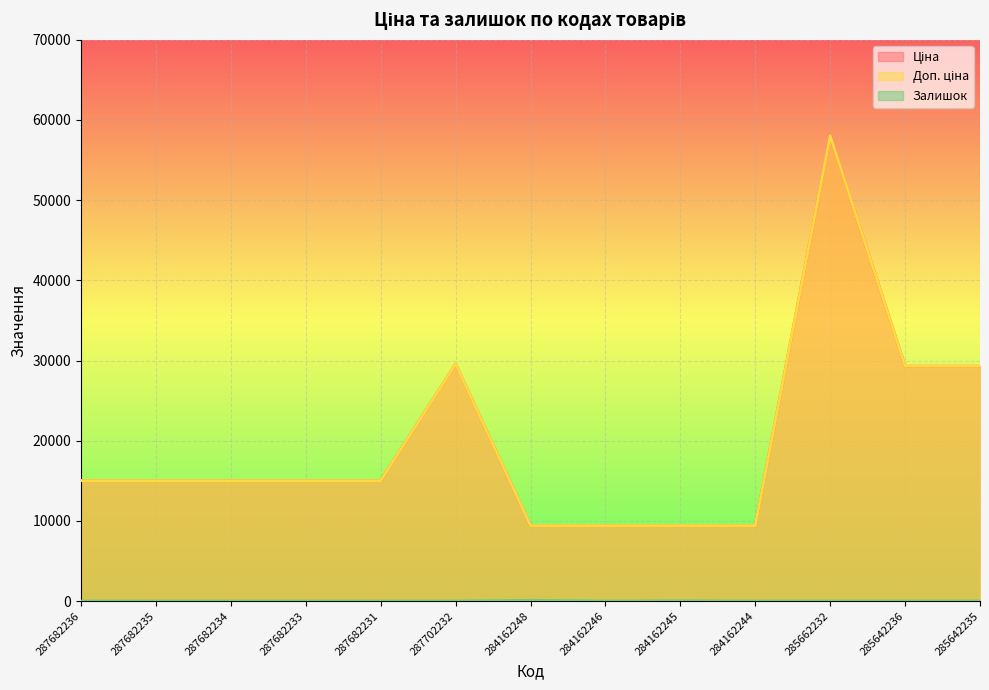

How many distinct data groups are displayed?

3